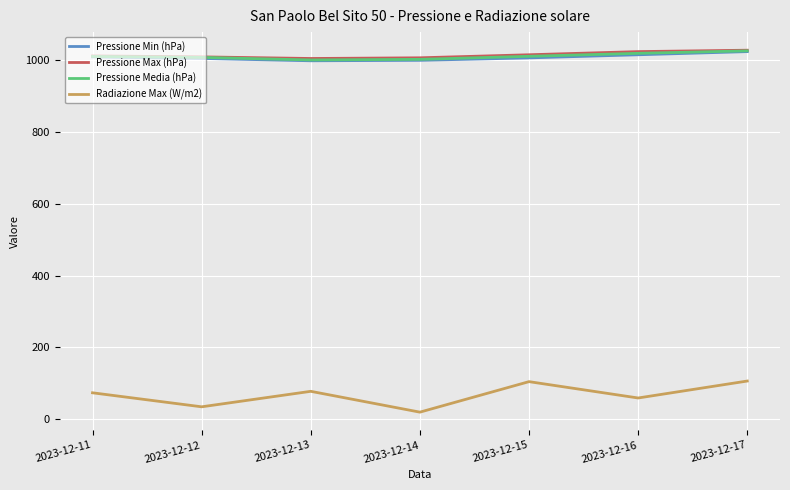

What is the difference between the Pressione Min (hPa) values at 2023-12-17 and 2023-12-15?

17.5